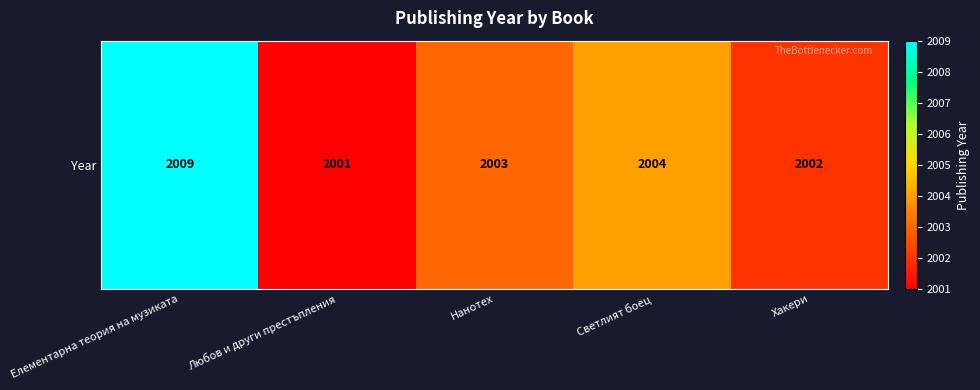

What is the ratio of the value at Нанотех to the value at Светлият боец?

1.0